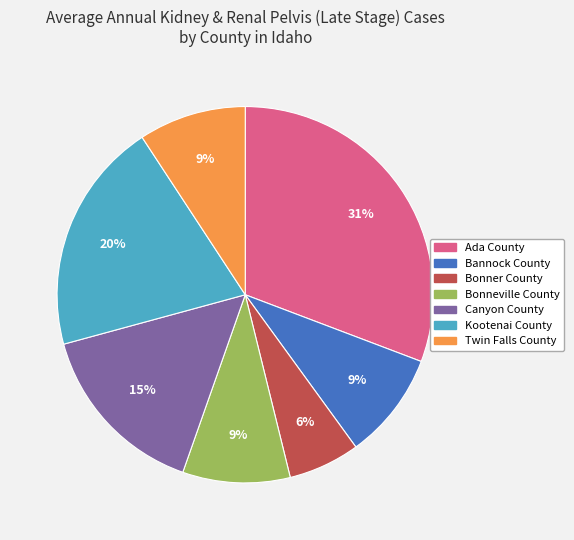

Combined, do Bonneville County and Canyon County account for over 50%?

No